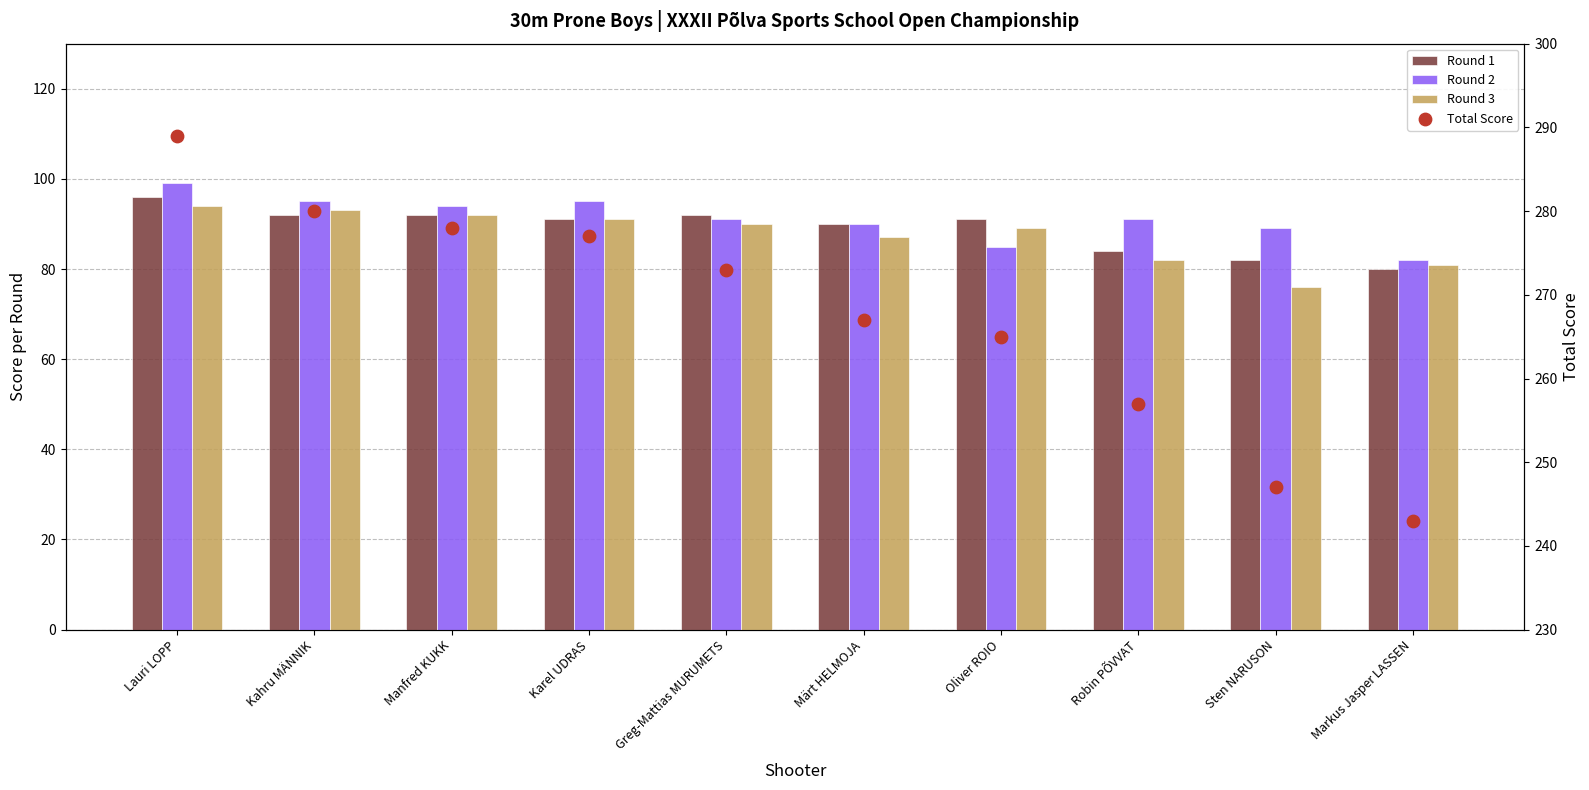

Is the value of Round 1 at Oliver ROIO greater than the value of Round 3 at Oliver ROIO?

Yes